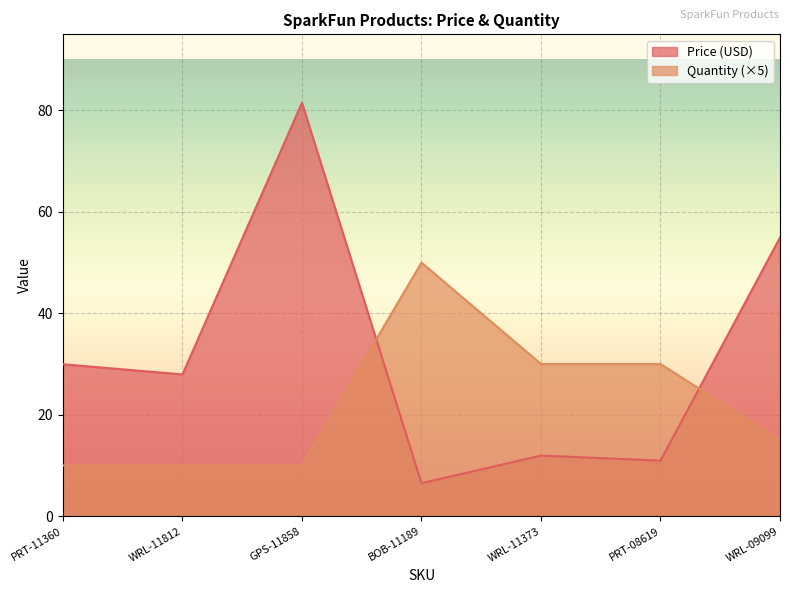

Where is Quantity nearest to the value 30?

WRL-11373